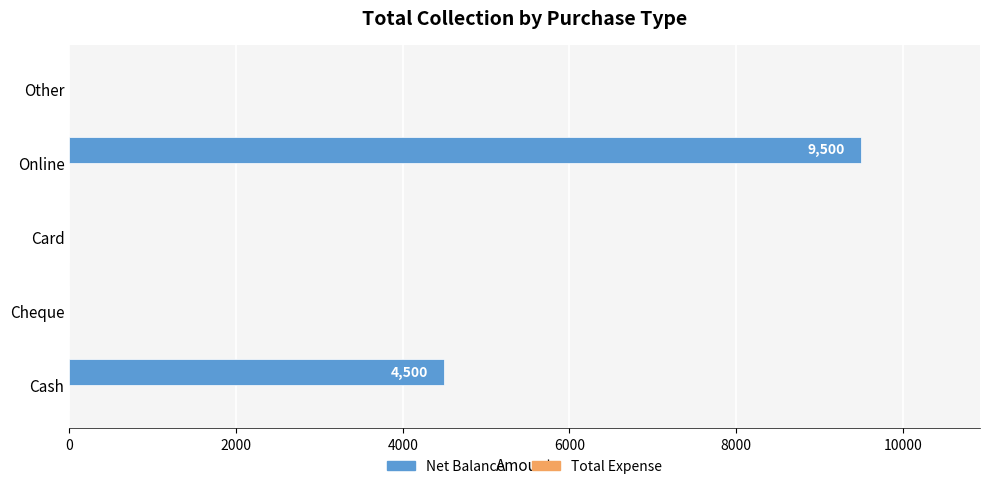

Which label corresponds to the largest value in the chart?

Online